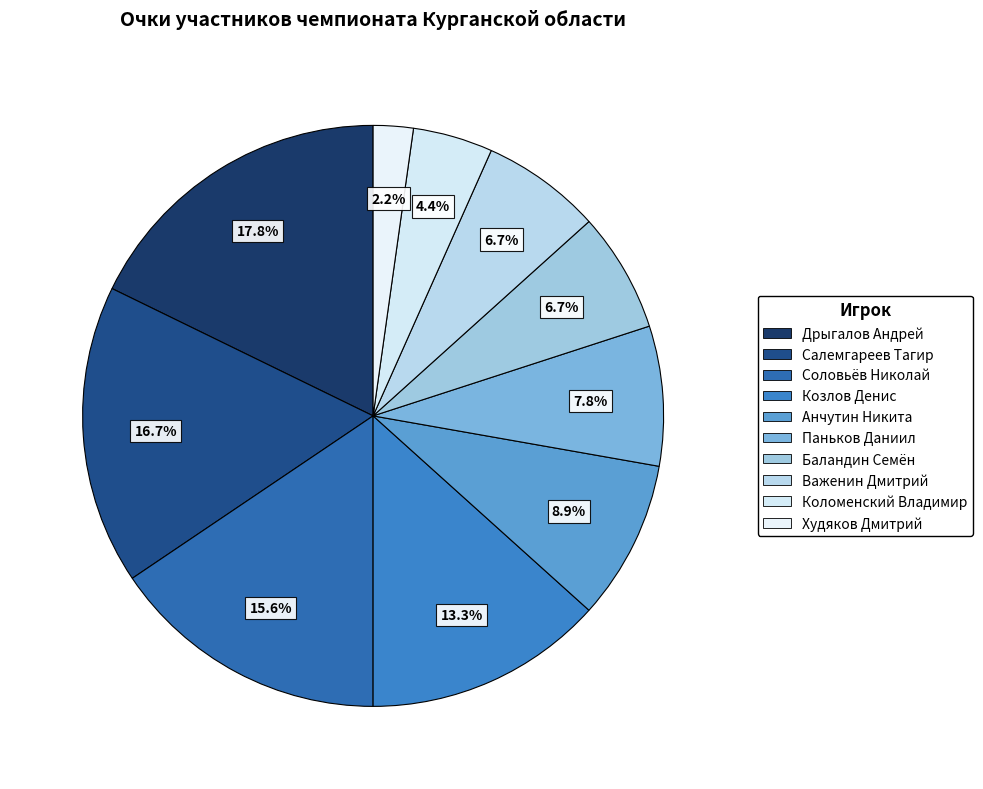

How many slices are in this pie chart?

10